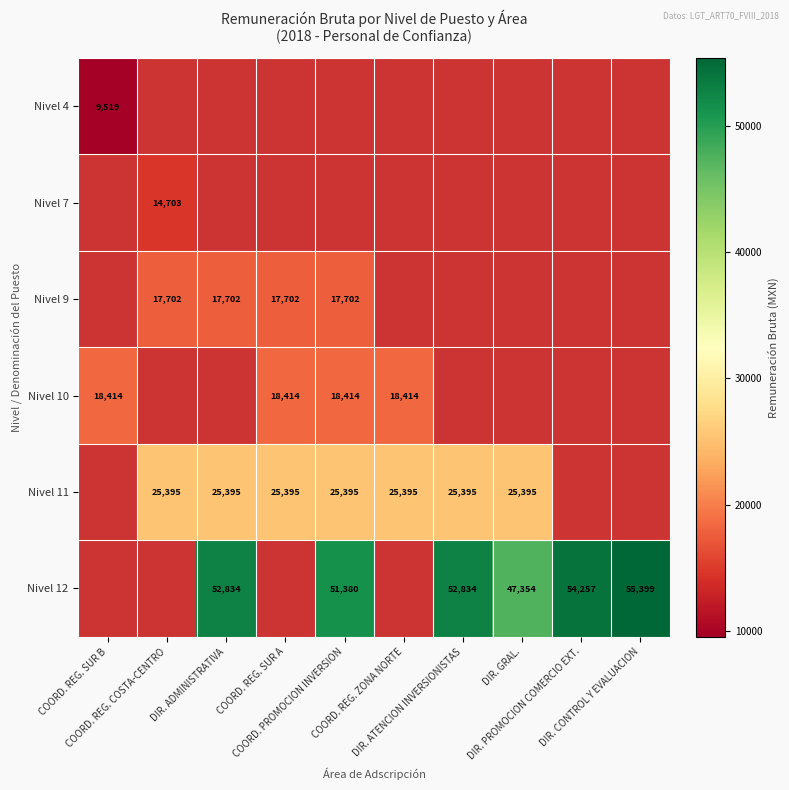

Rank the series by their average value, from lowest to highest.

Nivel 4, Nivel 7, Nivel 9, Nivel 10, Nivel 11, Nivel 12